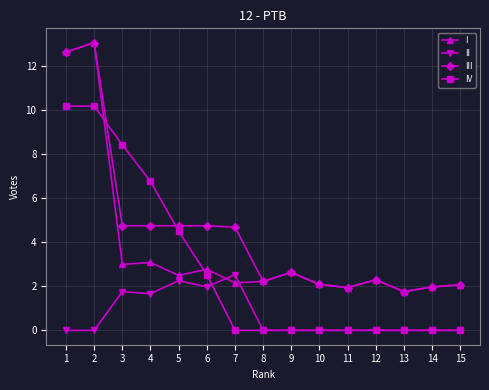

Which has a higher value, 5 or 15?

5